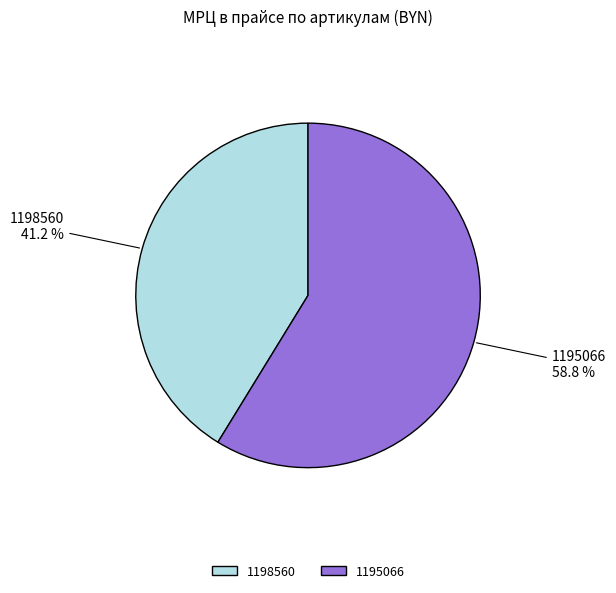

To the nearest percent, what portion does 1198560 represent?

41%